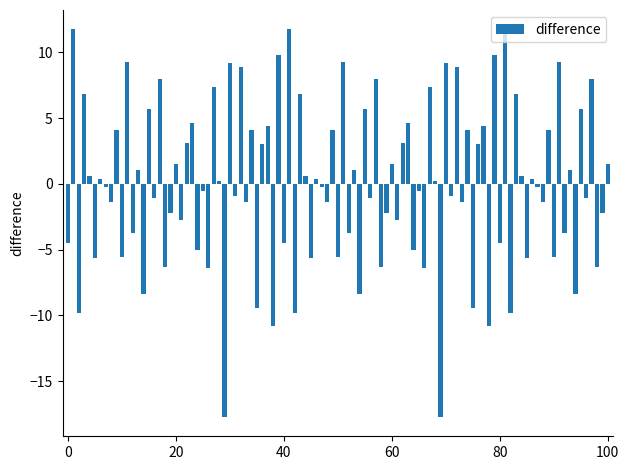

What is the minimum value shown in the chart?

-17.7